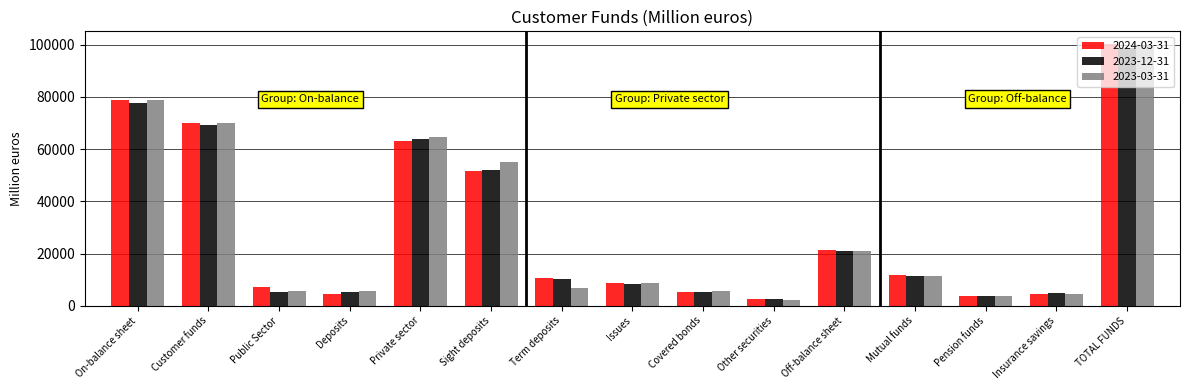

Where does the 2024-03-31 series first go above 10557?

On-balance sheet